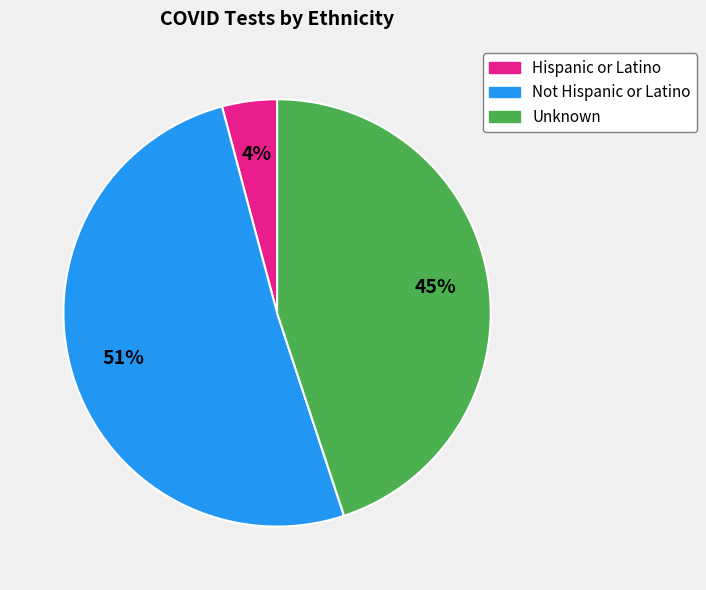

Count the number of slices in the pie.

3